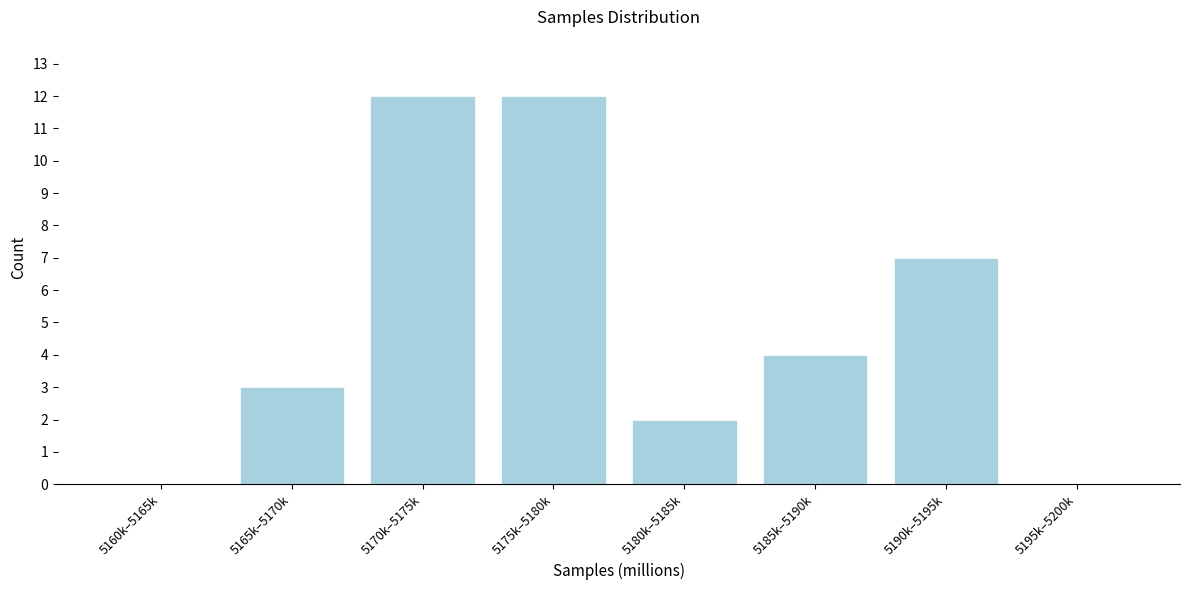

Reading left to right, extract all data points from this chart.

5160k–5165k=0	5165k–5170k=3	5170k–5175k=12	5175k–5180k=12	5180k–5185k=2	5185k–5190k=4	5190k–5195k=7	5195k–5200k=0